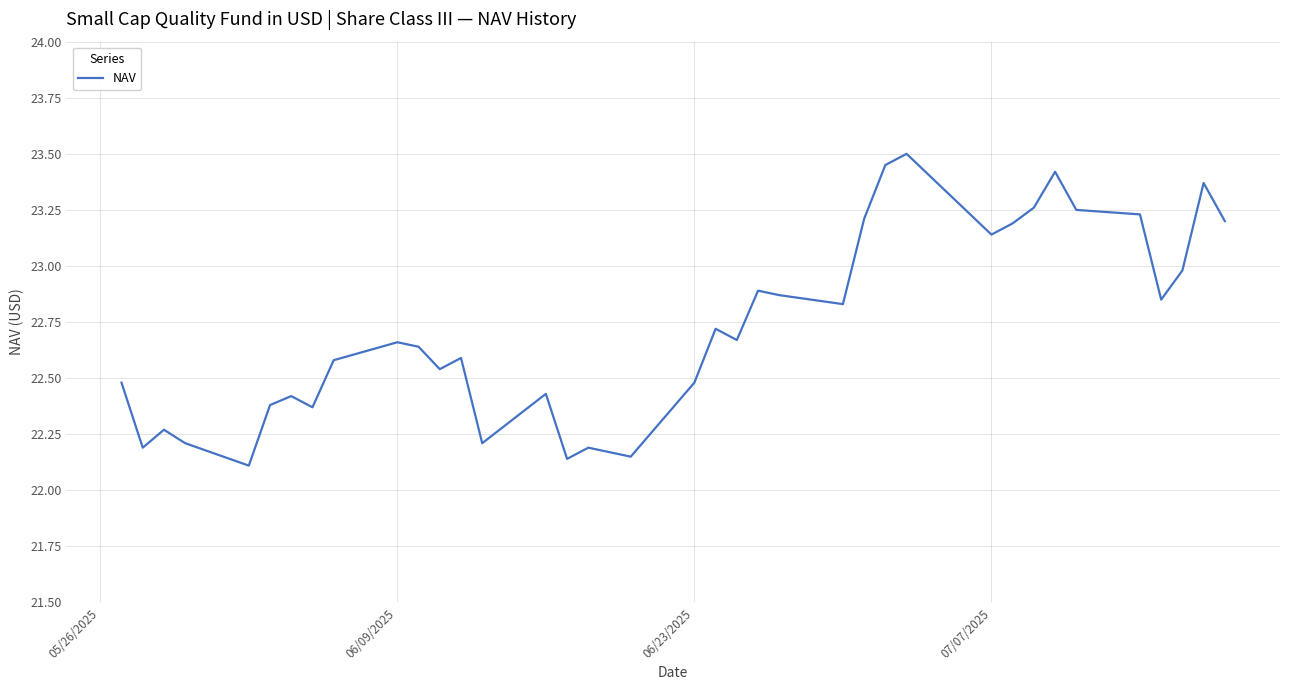

What is the maximum value shown in the chart?

23.5